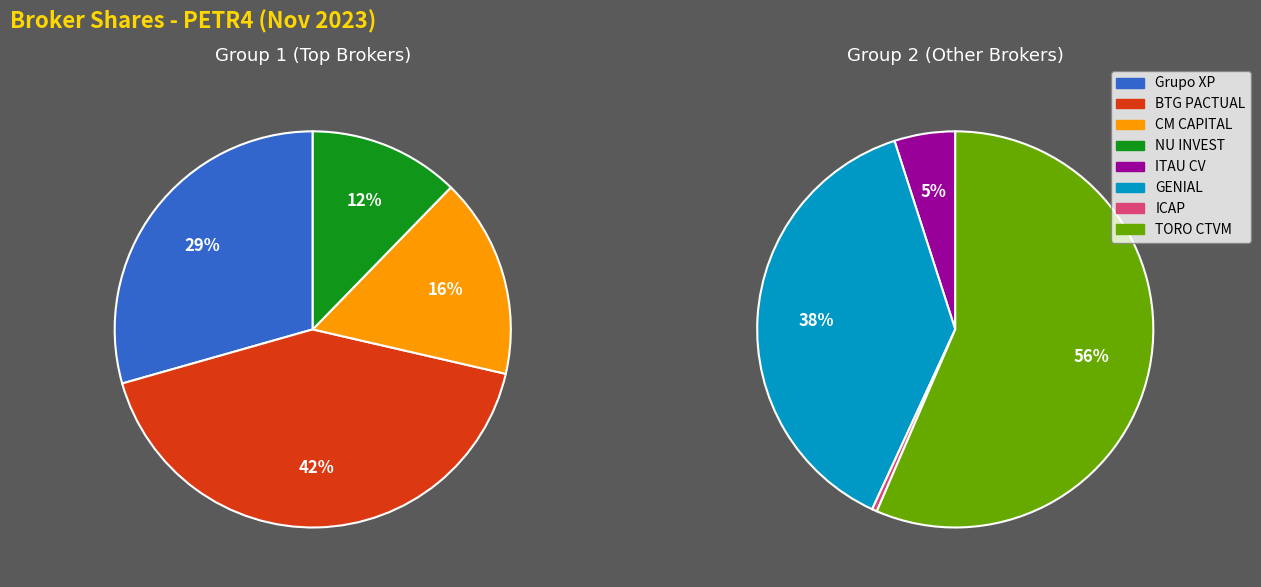

Does NU INVEST CORRETORA DE VALORES S.A. represent more than half of the total?

No